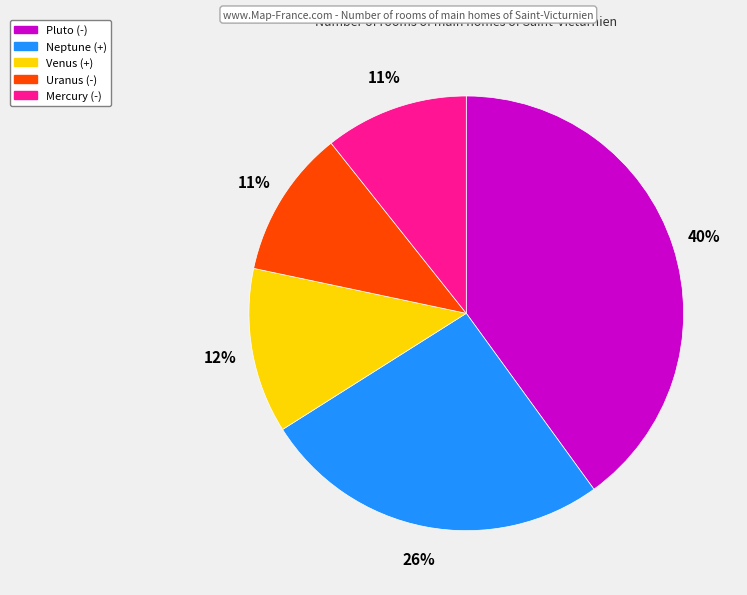

Which slice is the largest?

Pluto (-)